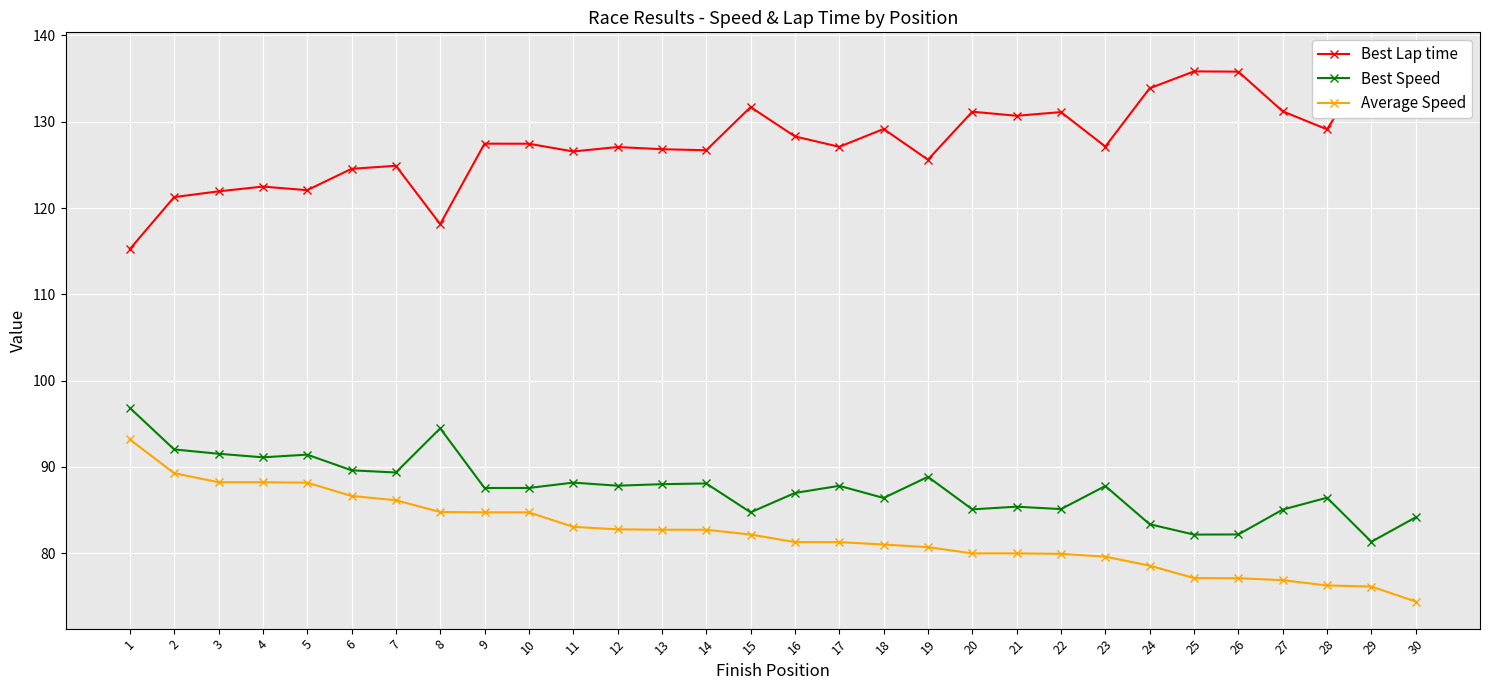

Which has a higher value, 2 or 24?

24